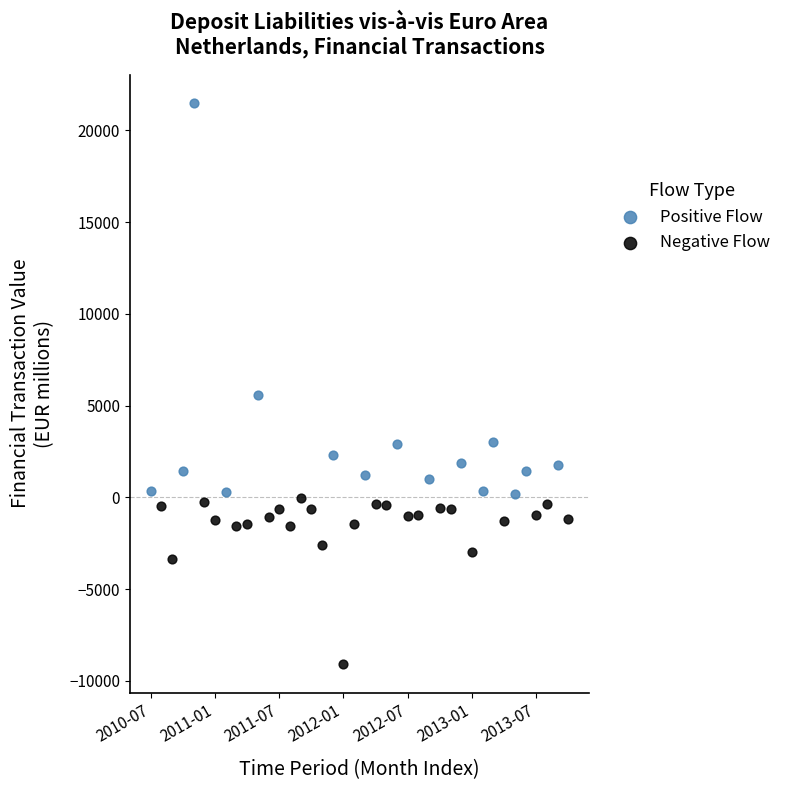

Which series contains the lowest Y value?

Negative Flow